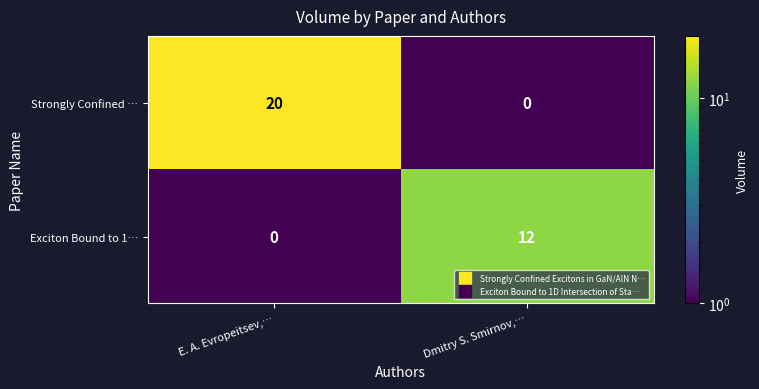

The Exciton Bound to 1… series shows 12 at Dmitry S. Smirnov,…. True or false?

True